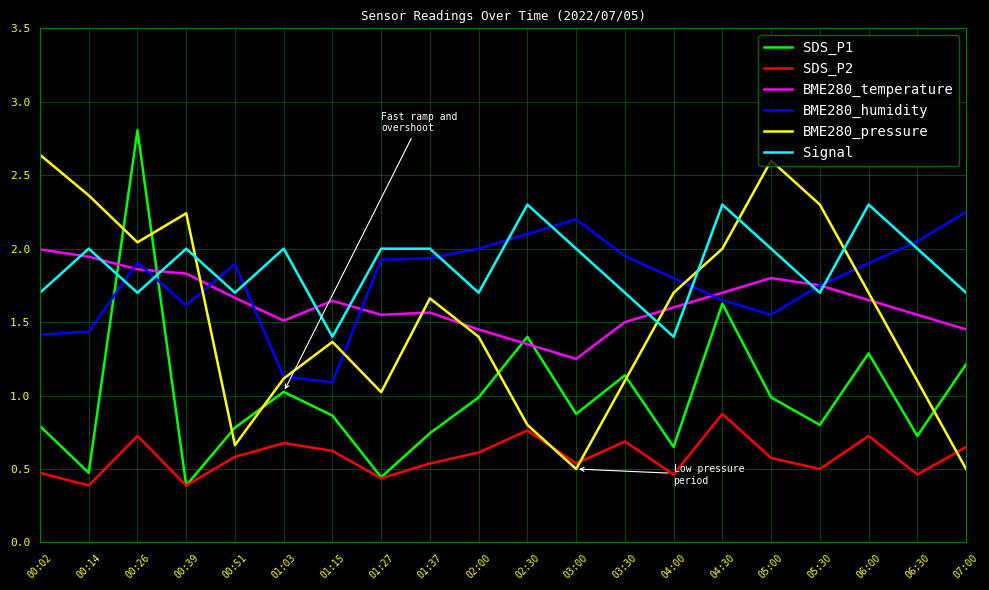

What position from the left is 00:39?

4